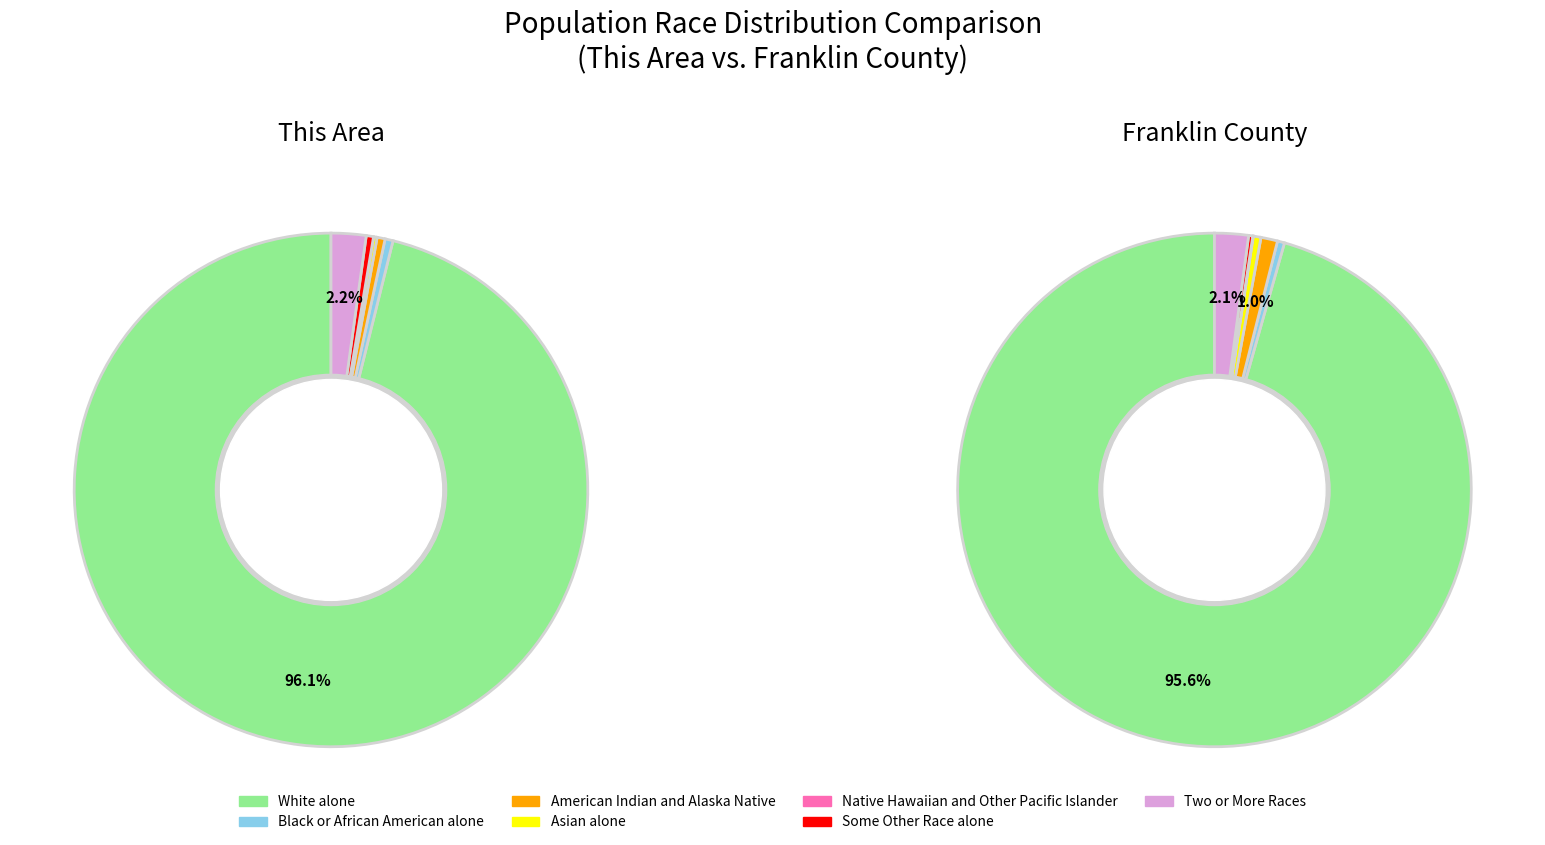

Which series has the widest spread of values?

Franklin County